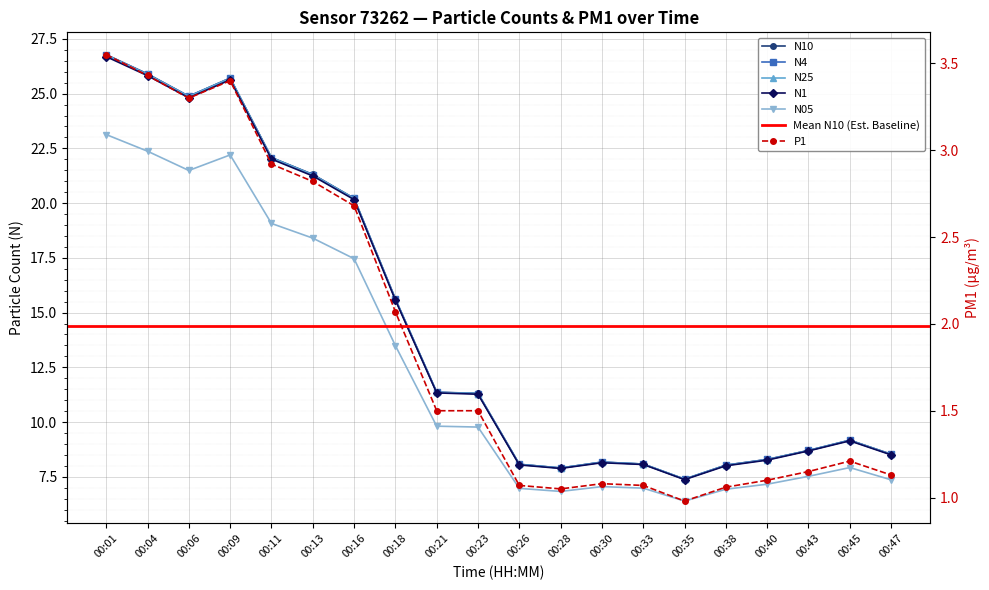

Where does the N1 series first go above 11?

00:01